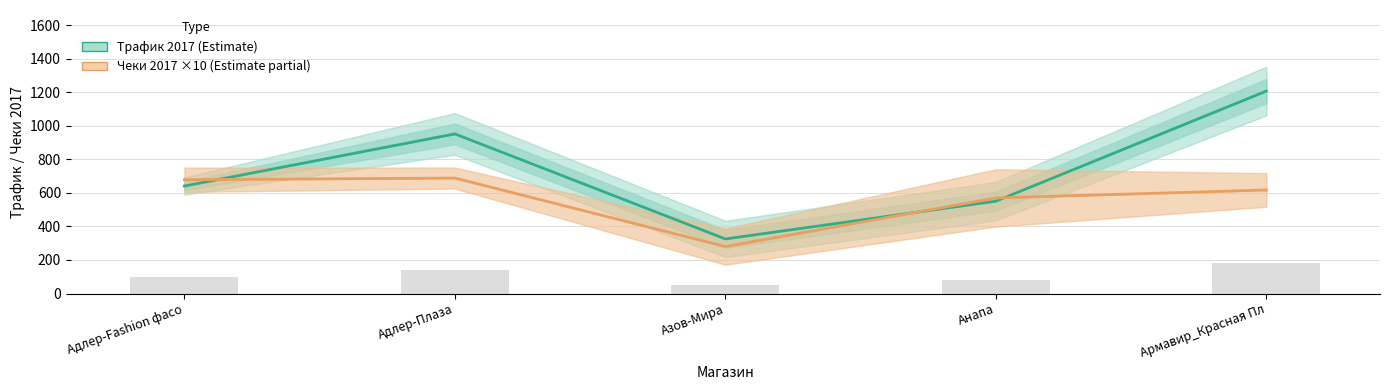

Which series has the largest total across all categories?

Трафик 2017 (Estimate)